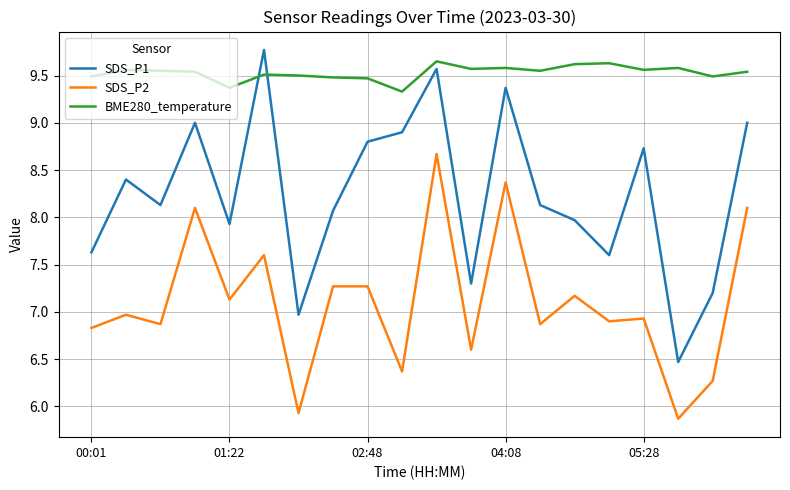

True or false: SDS_P2 and BME280_temperature cross at least once.

False